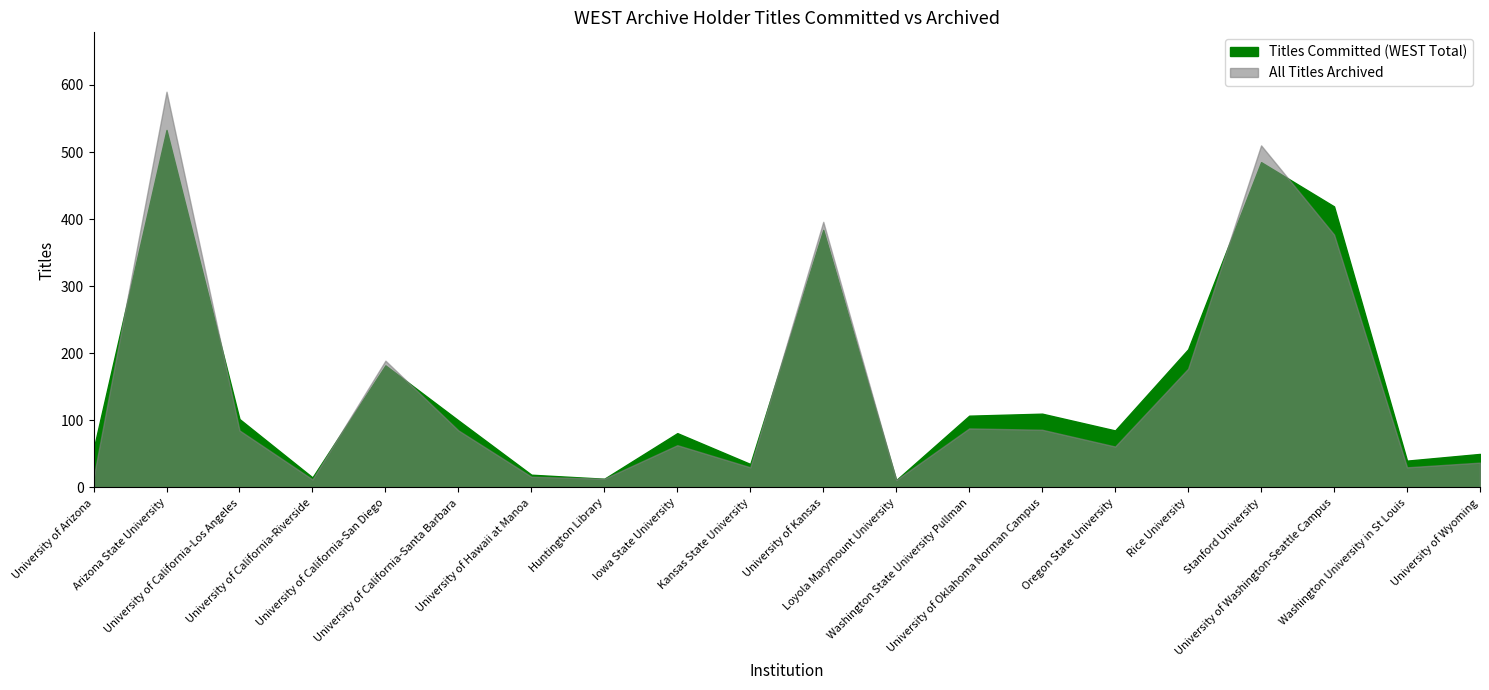

Reading right to left, list all the values displayed in this chart.

Titles Committed (WEST Total): University of Wyoming=50	Washington University in St Louis=40	University of Washington-Seattle Campus=419	Stanford University=485	Rice University=206	Oregon State University=85	University of Oklahoma Norman Campus=110	Washington State University Pullman=107	Loyola Marymount University=11	University of Kansas=384	Kansas State University=35	Iowa State University=81	Huntington Library=13	University of Hawaii at Manoa=19	University of California-Santa Barbara=100	University of California-San Diego=182	University of California-Riverside=15	University of California-Los Angeles=102	Arizona State University=533	University of Arizona=57
All Titles Archived: University of Wyoming=37	Washington University in St Louis=30	University of Washington-Seattle Campus=377	Stanford University=510	Rice University=177	Oregon State University=61	University of Oklahoma Norman Campus=86	Washington State University Pullman=88	Loyola Marymount University=11	University of Kansas=396	Kansas State University=30	Iowa State University=63	Huntington Library=13	University of Hawaii at Manoa=16	University of California-Santa Barbara=85	University of California-San Diego=189	University of California-Riverside=12	University of California-Los Angeles=85	Arizona State University=590	University of Arizona=14